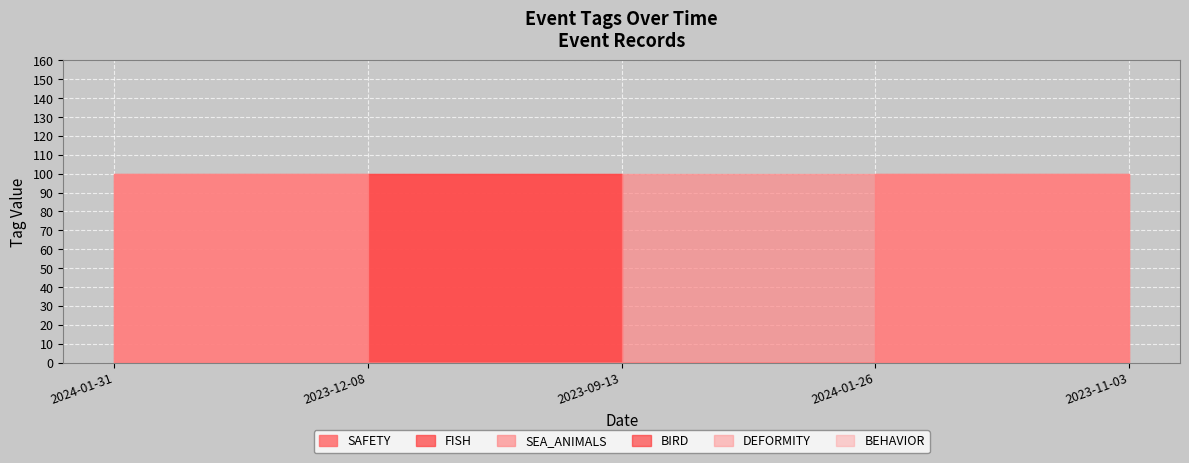

Count the number of data series in this chart.

6